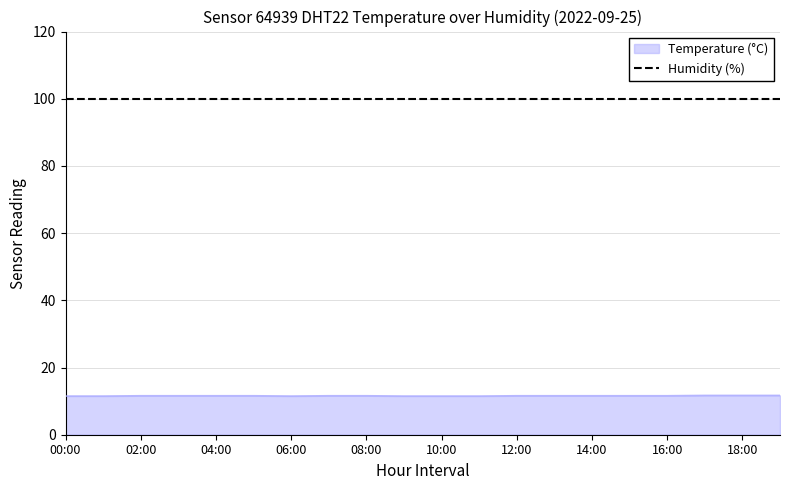

What is the minimum value for Humidity (%)?

99.9